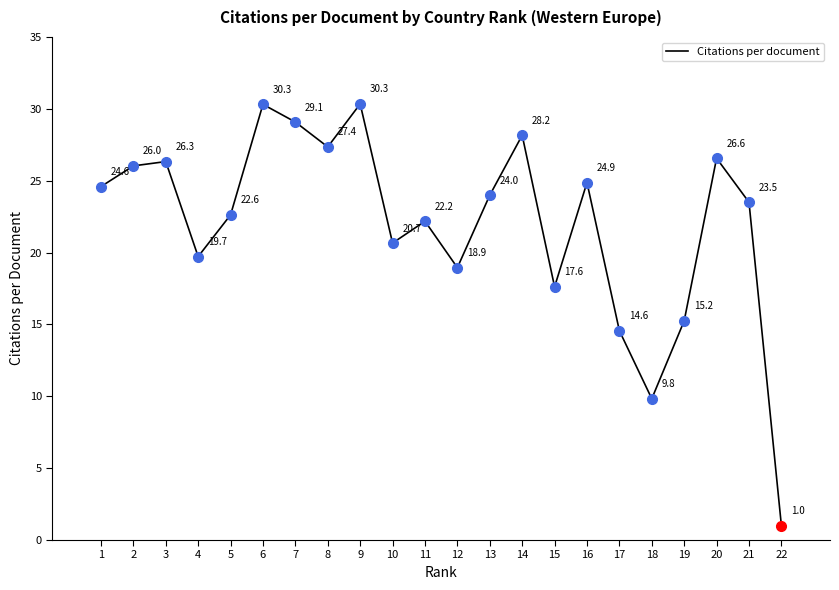

The value at 1 is 41.4. True or false?

False